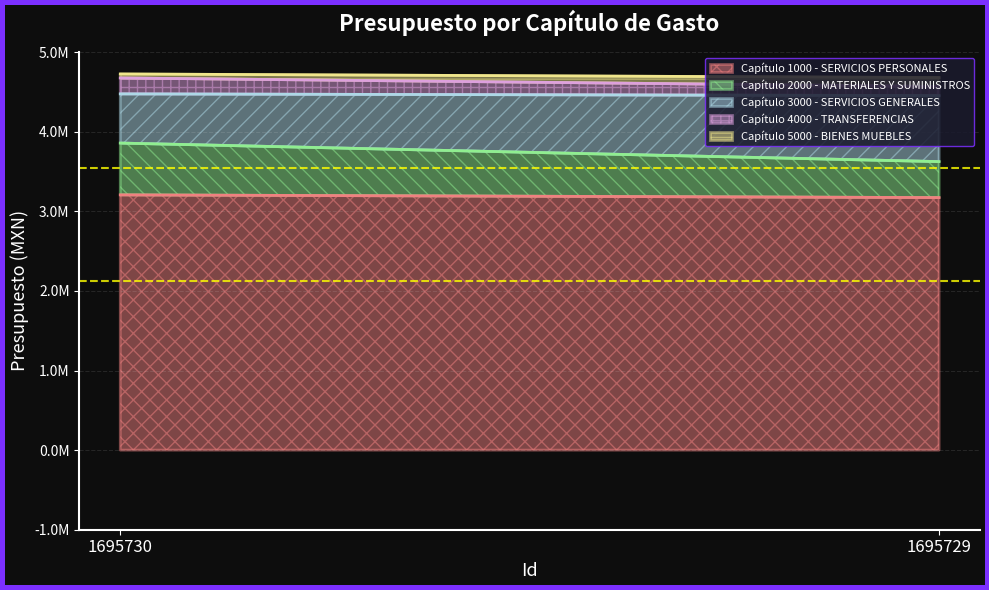

List the series in order of their peak value, highest first.

Capítulo 1000 - SERVICIOS PERSONALES, Capítulo 3000 - SERVICIOS GENERALES, Capítulo 2000 - MATERIALES Y SUMINISTROS, Capítulo 4000 - TRANSFERENCIAS, Capítulo 5000 - BIENES MUEBLES